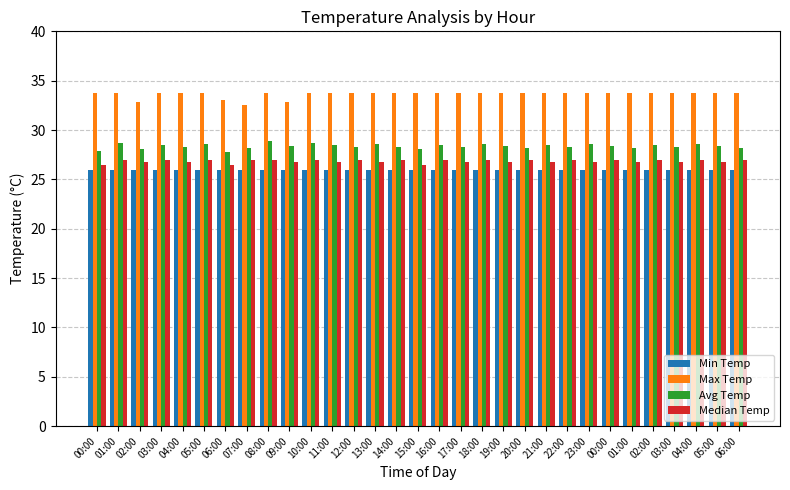

What are all the series names shown in the legend?

Min Temp, Max Temp, Avg Temp, Median Temp